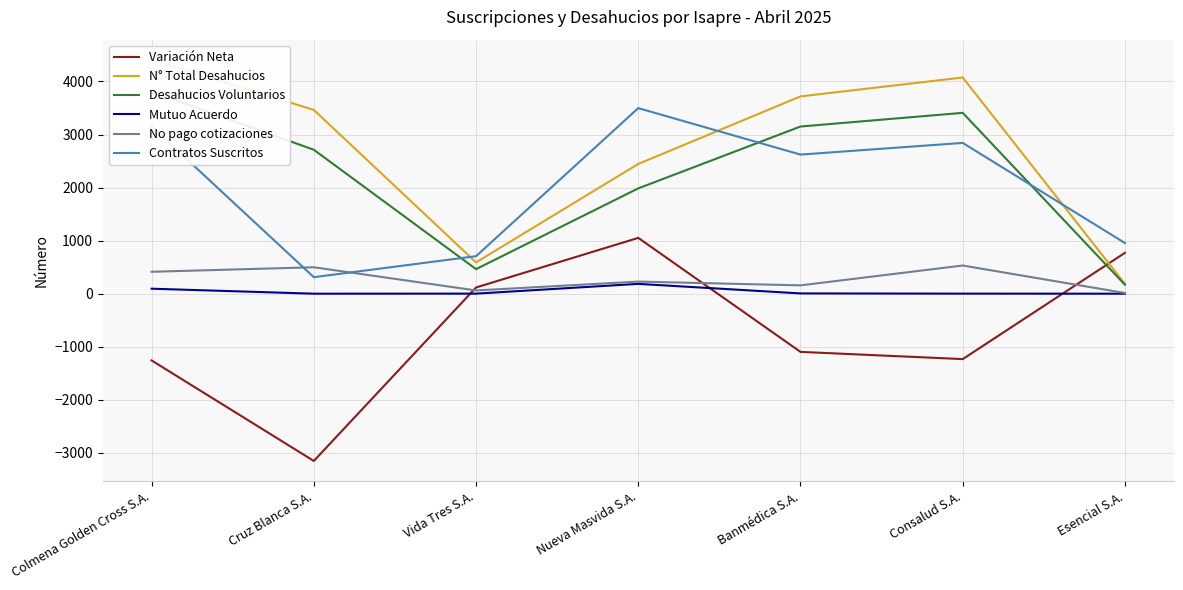

Between which two adjacent categories do No pago cotizaciones and Contratos Suscritos first intersect?

Colmena Golden Cross S.A. and Cruz Blanca S.A.